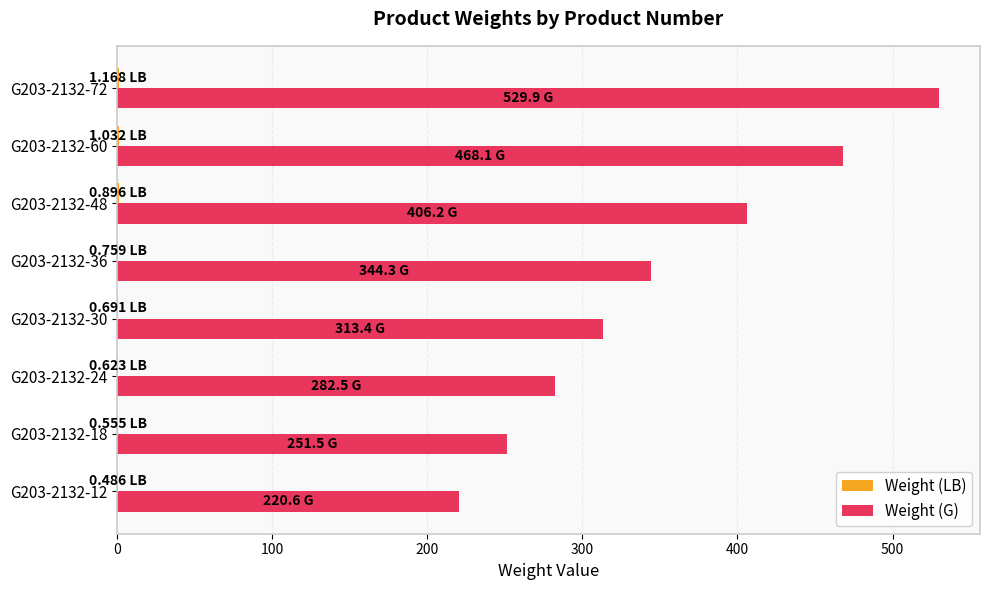

At which category is the sum across all series the highest?

G203-2132-72